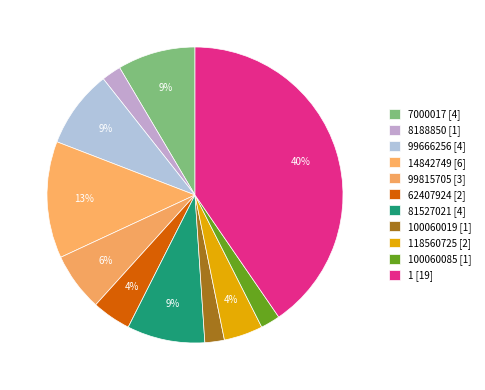

To the nearest percent, what is the average slice percentage?

9%